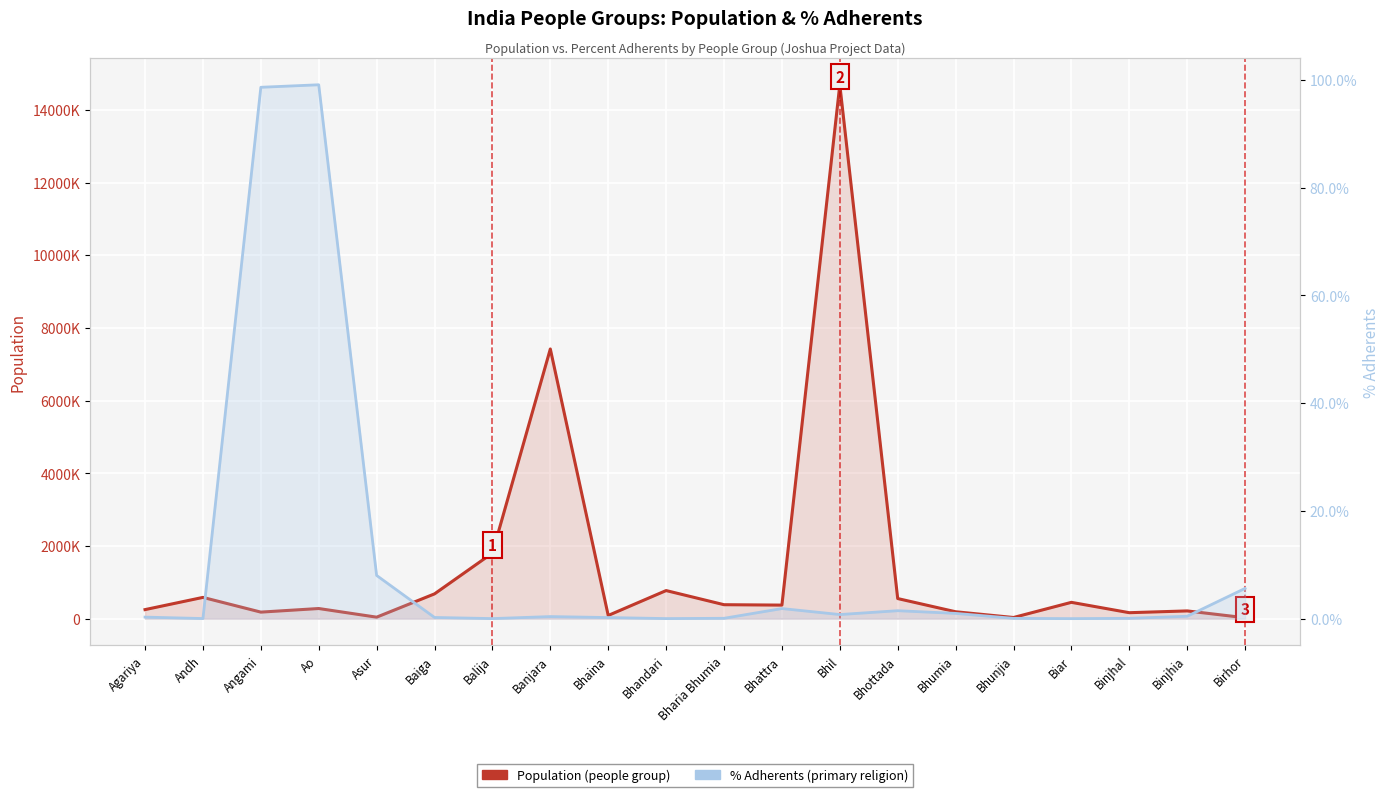

List the labels in order of Population value, largest first.

Bhil, Banjara, Balija, Bhandari, Baiga, Andh, Bhottada, Biar, Bharia Bhumia, Bhattra, Ao, Agariya, Binjhia, Bhumia, Angami, Binjhal, Bhaina, Asur, Bhunjia, Birhor